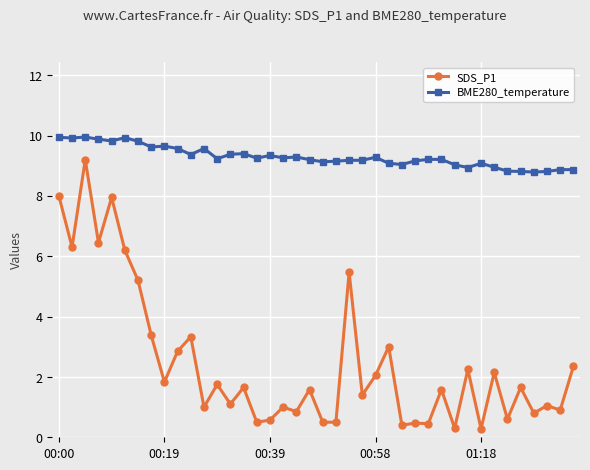

True or false: BME280_temperature and SDS_P1 intersect in this chart.

False